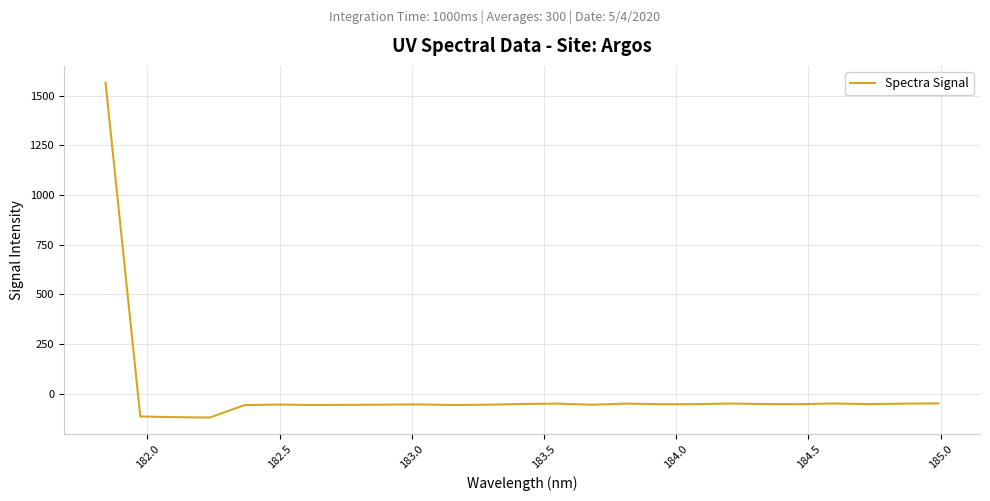

What is the average value?

4.6